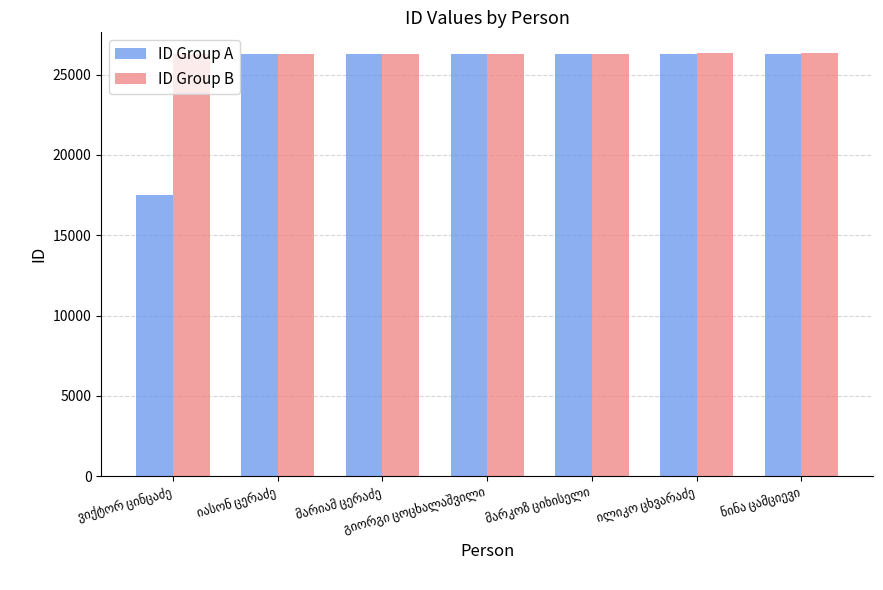

Count the ID Group B values in the range 26312 to 26316.

5